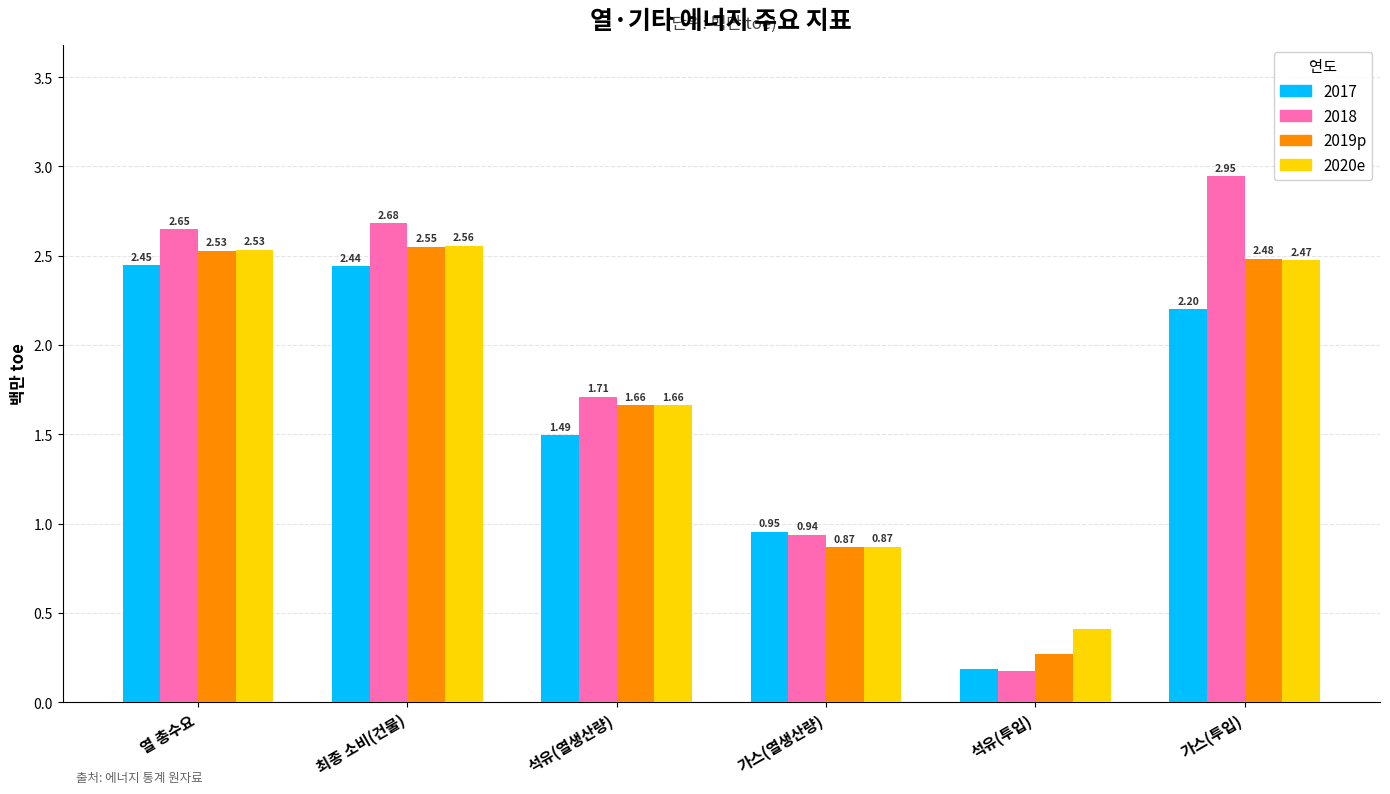

Is the value of 2020e at 가스(열생산량) greater than the value of 2018 at 가스(투입)?

No